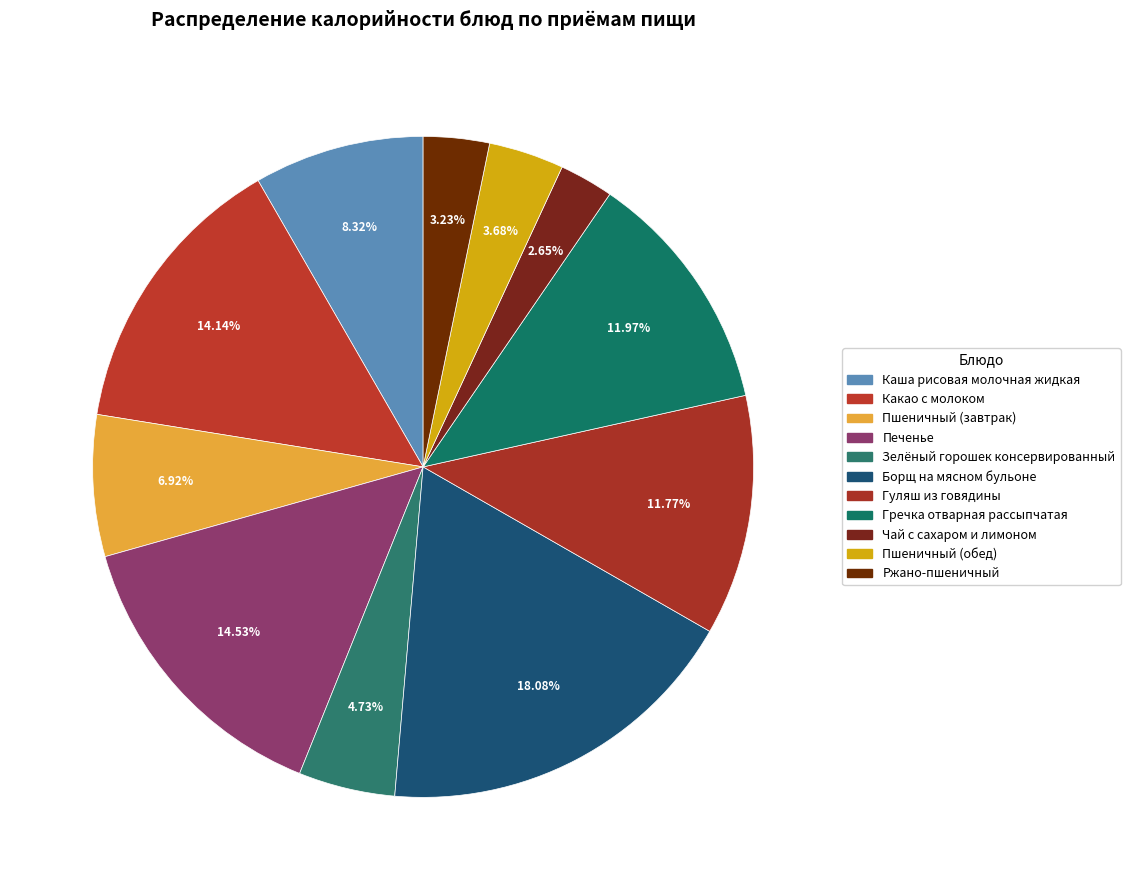

To the nearest percent, what portion does Ржано-пшеничный represent?

3%